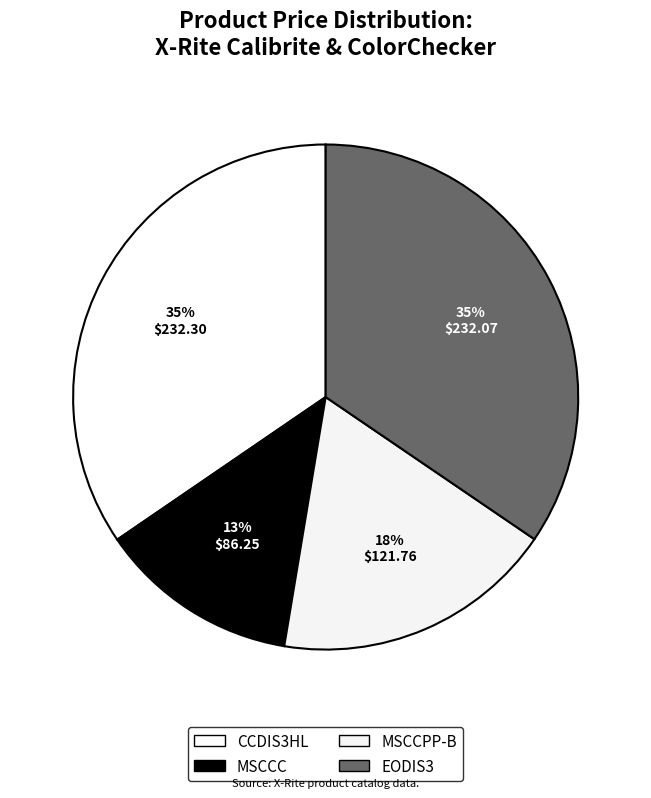

Count the number of slices in the pie.

4